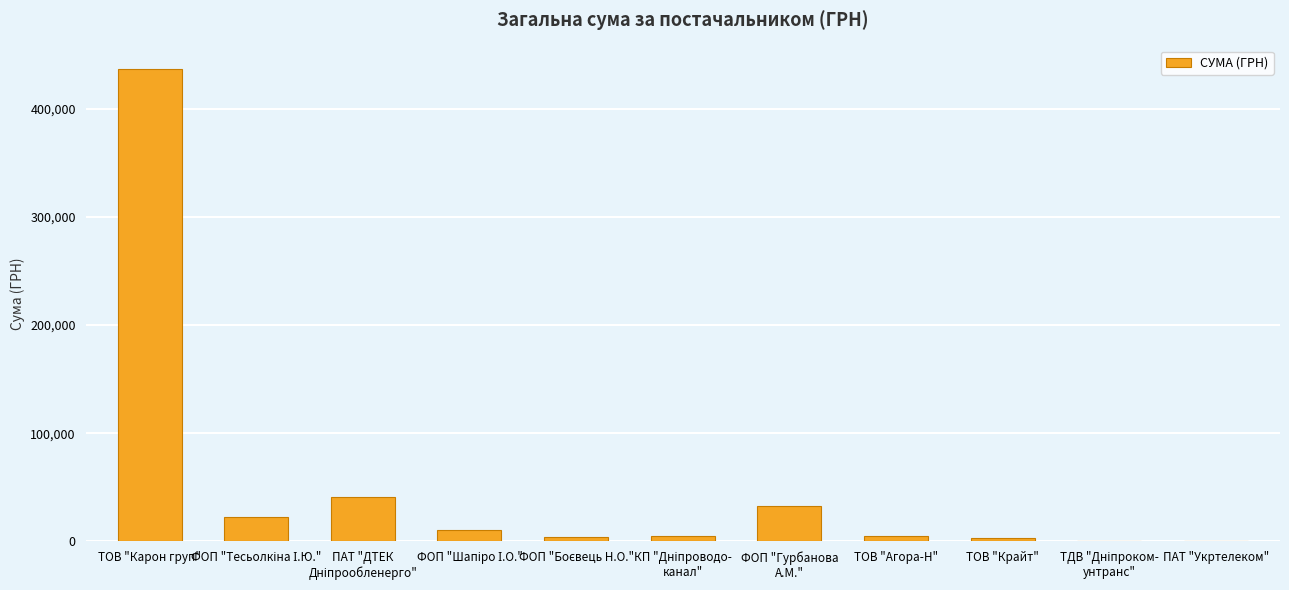

What is the sum of all values?

560690.5